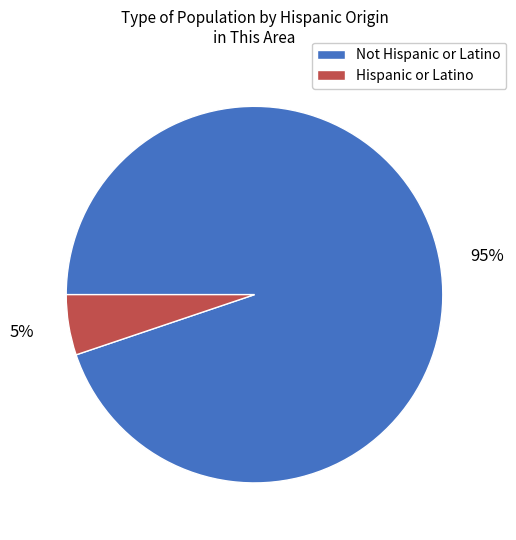

What percentage is the Not Hispanic or Latino slice, to the nearest percent?

95%